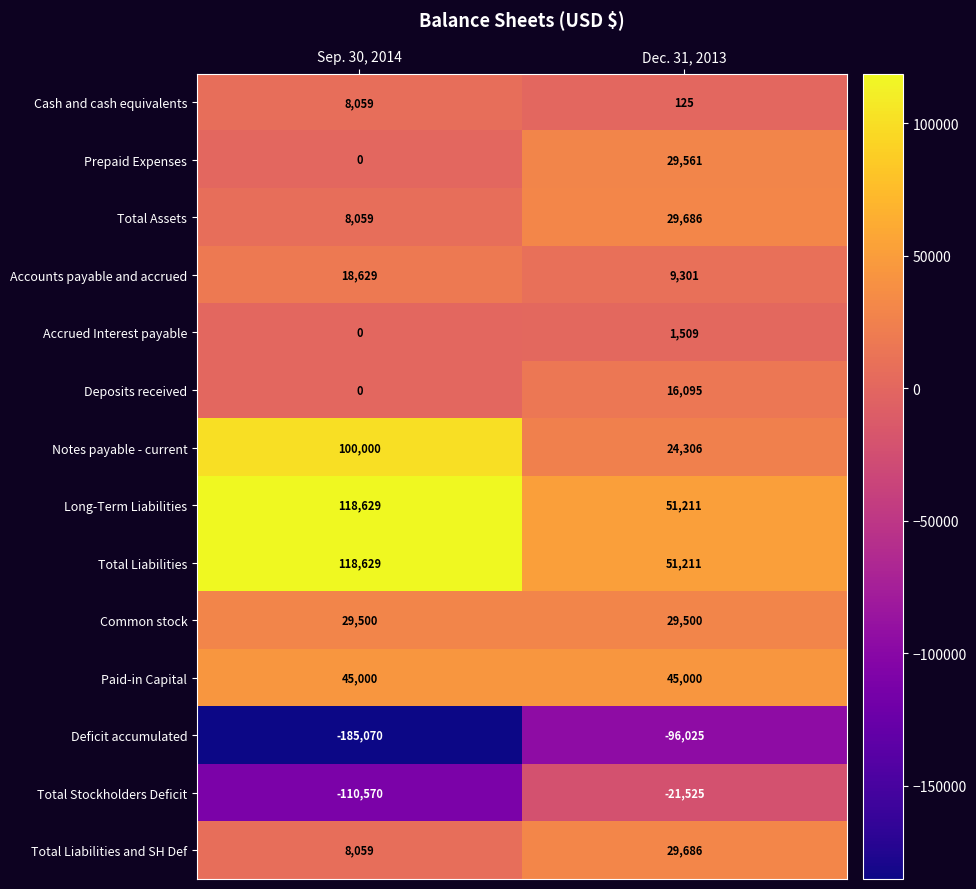

What is the difference between the maximum and minimum values in the Long-Term Liabilities series?

67418